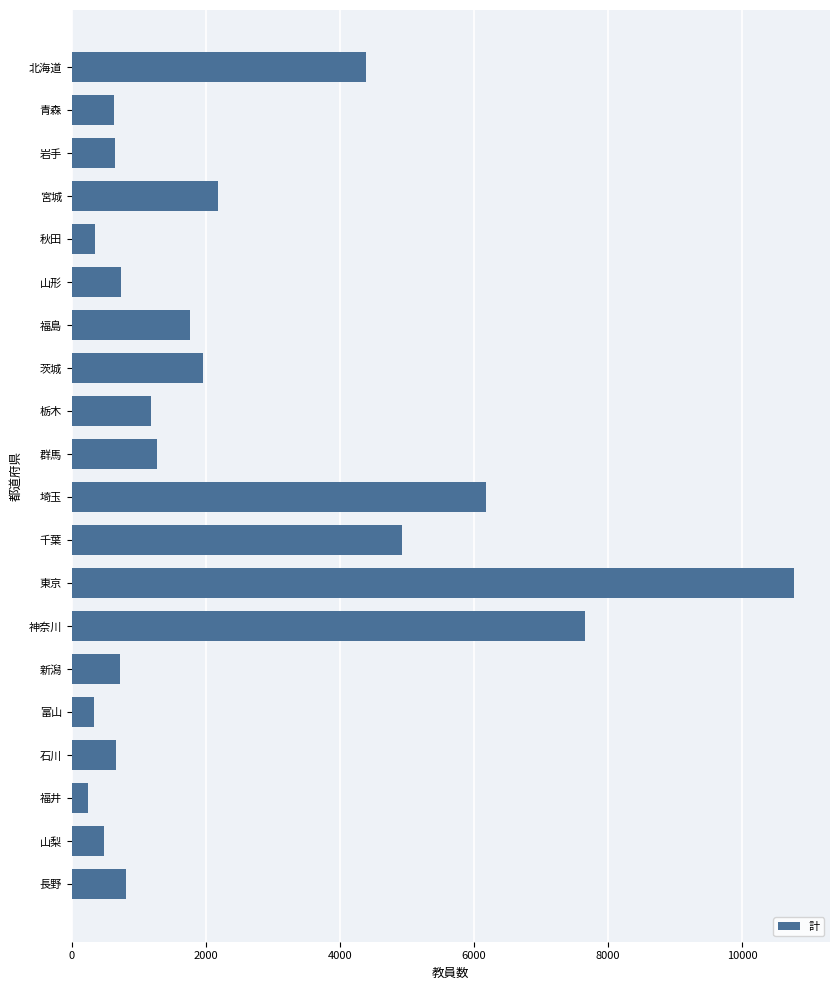

What is the label of the 1st bar from the top?

北海道